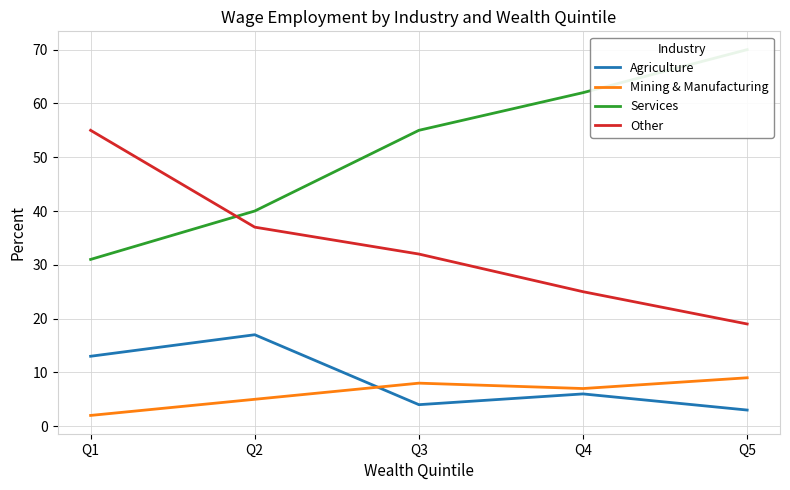

At which label does Services reach its minimum?

Q1